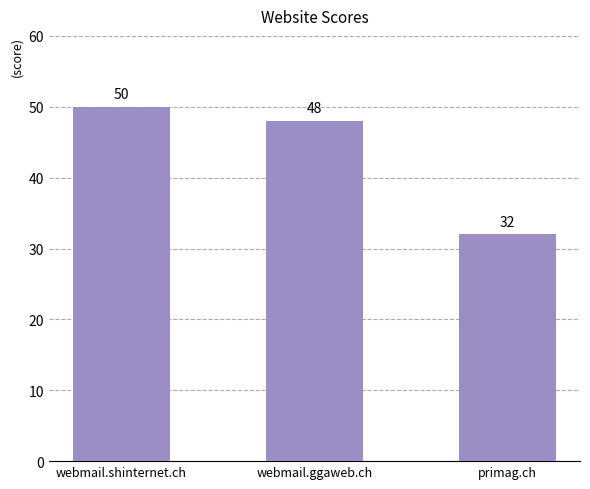

Is it true that the value at primag.ch is 17?

False